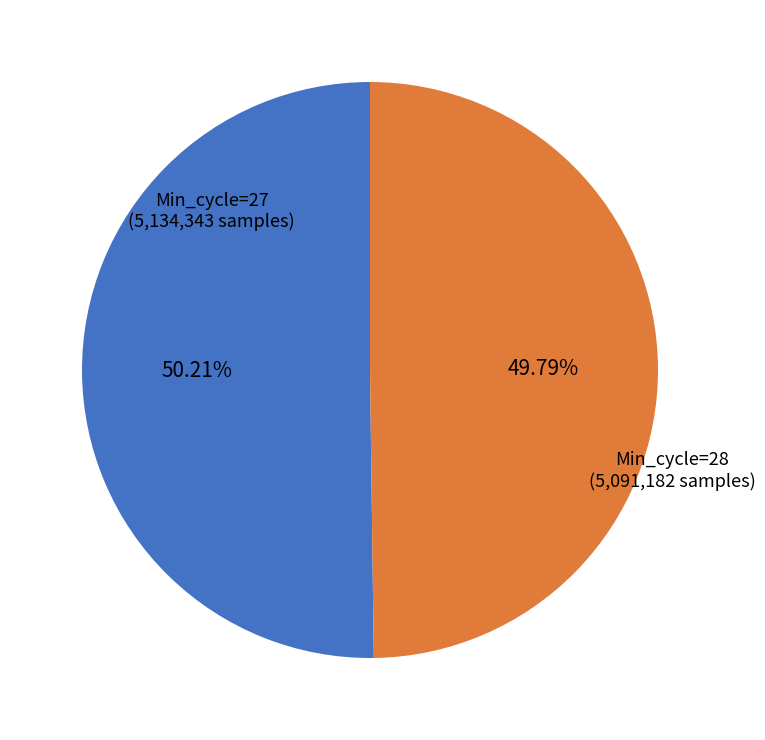

Is there a majority slice in this chart?

Yes